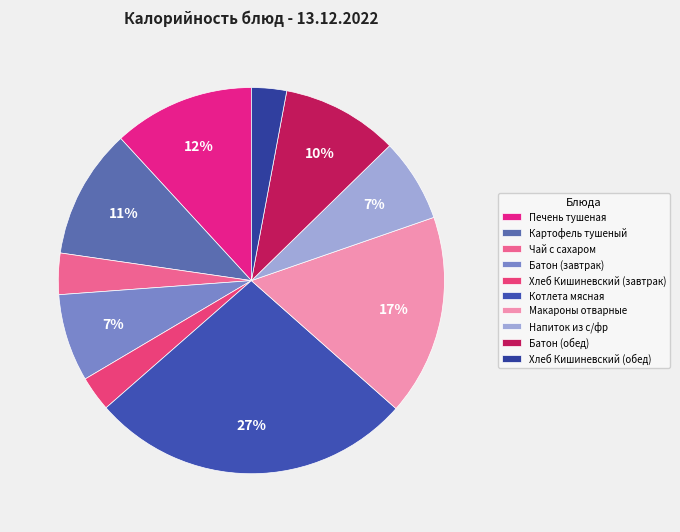

Approximately how many times larger is the value at Чай с сахаром compared to Хлеб Кишиневский (обед)?

1.2